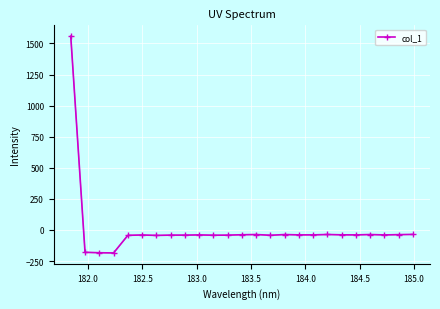

What is the difference between the maximum and minimum values?

1743.4